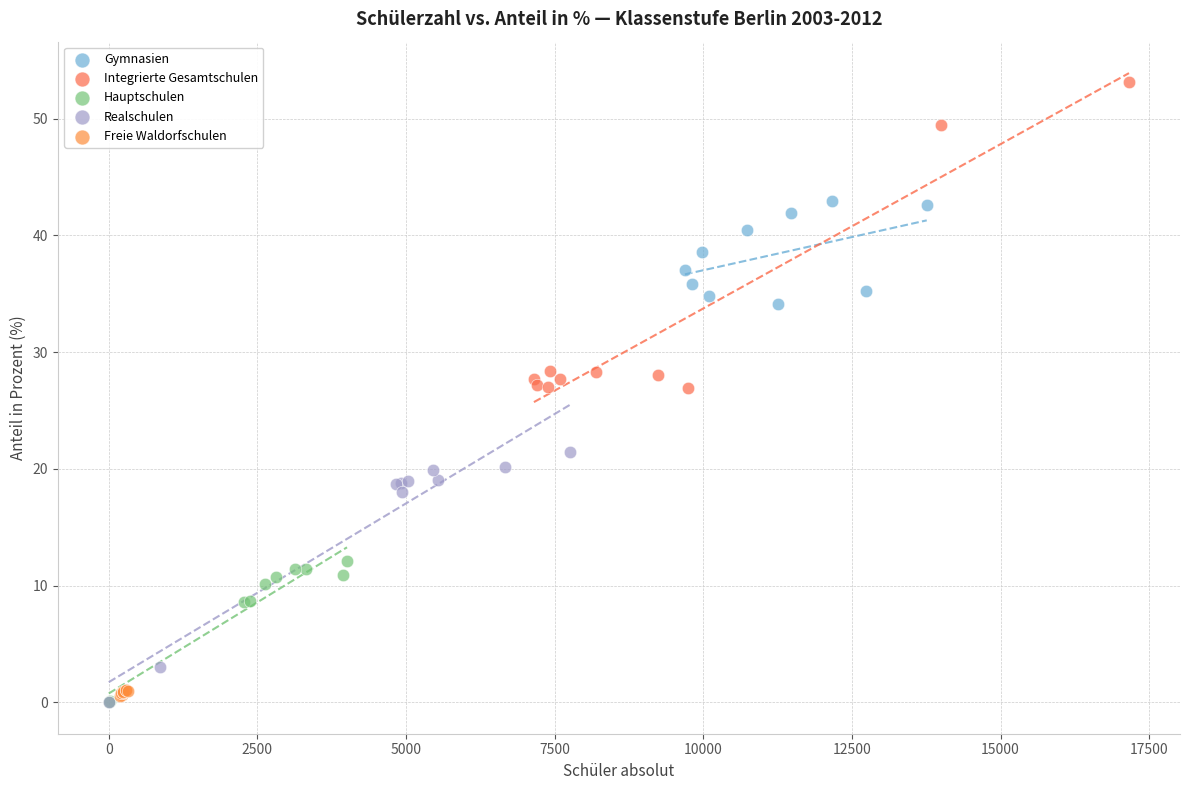

Which series reaches the maximum Y coordinate?

Integrierte Gesamtschulen